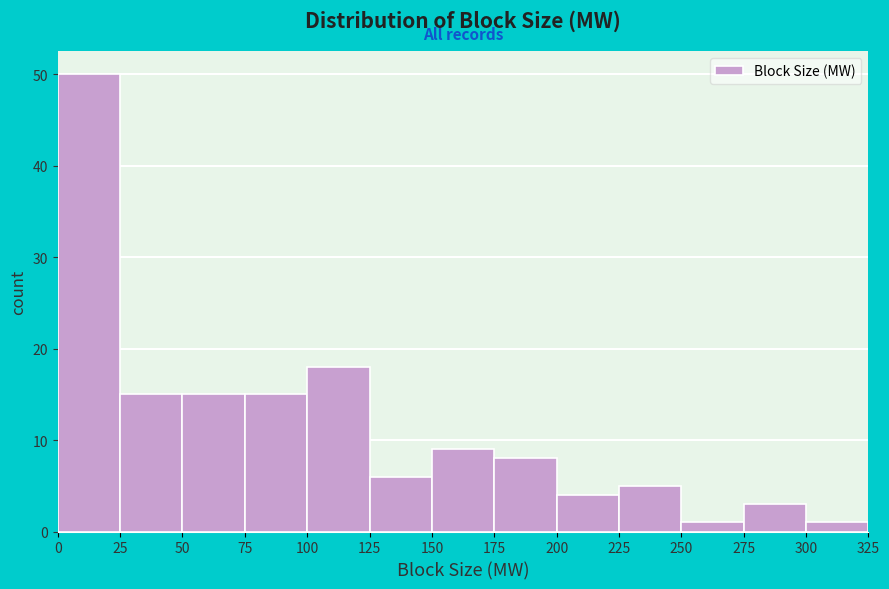

How tall is the bar that spans 225 to 250 on the x-axis? The values are not printed on the chart, so give them approximately, as read against the axis.

5